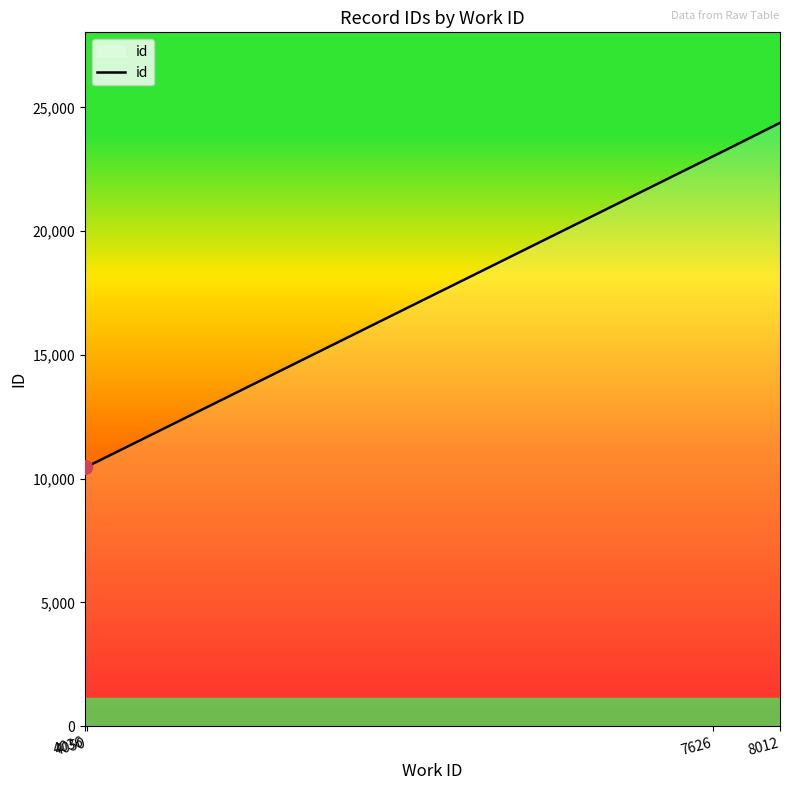

What is the smallest value displayed?

10453.0